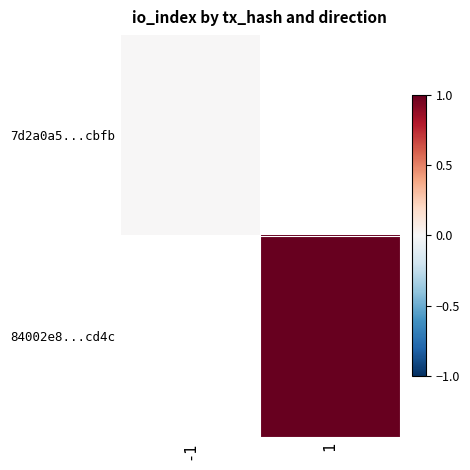

At how many categories does at least one series exceed 0?

1